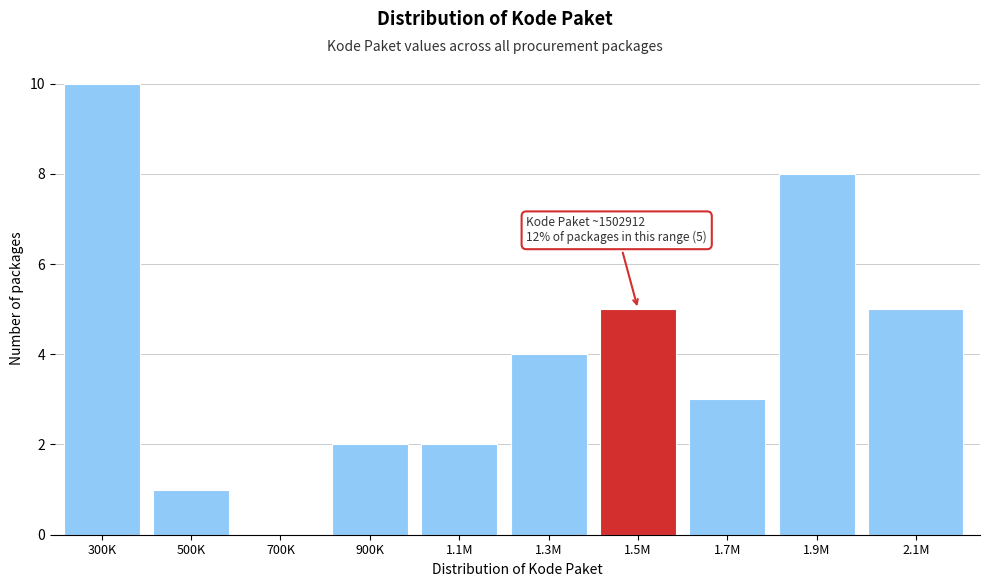

Reading left to right, transcribe all the data shown in this chart.

300K=10	500K=1	700K=0	900K=2	1.1M=2	1.3M=4	1.5M=5	1.7M=3	1.9M=8	2.1M=5